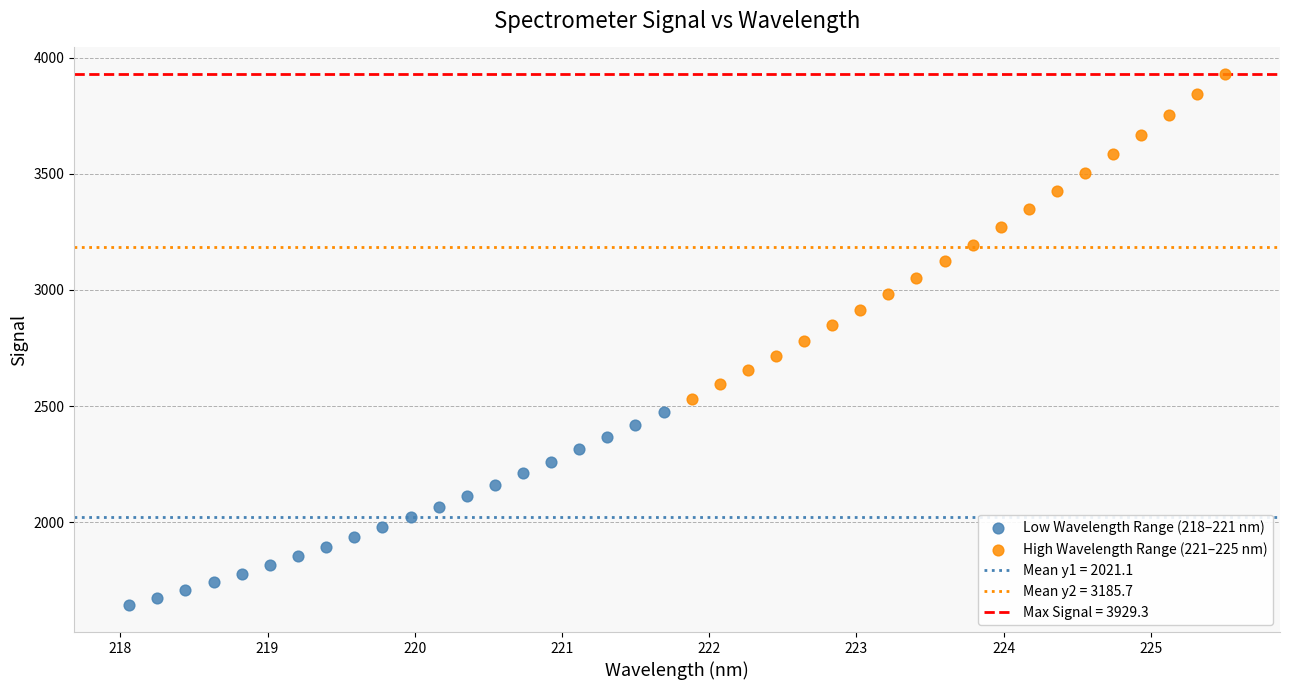

Which series has the largest Y range (max minus min)?

High Wavelength Range (221–225 nm)